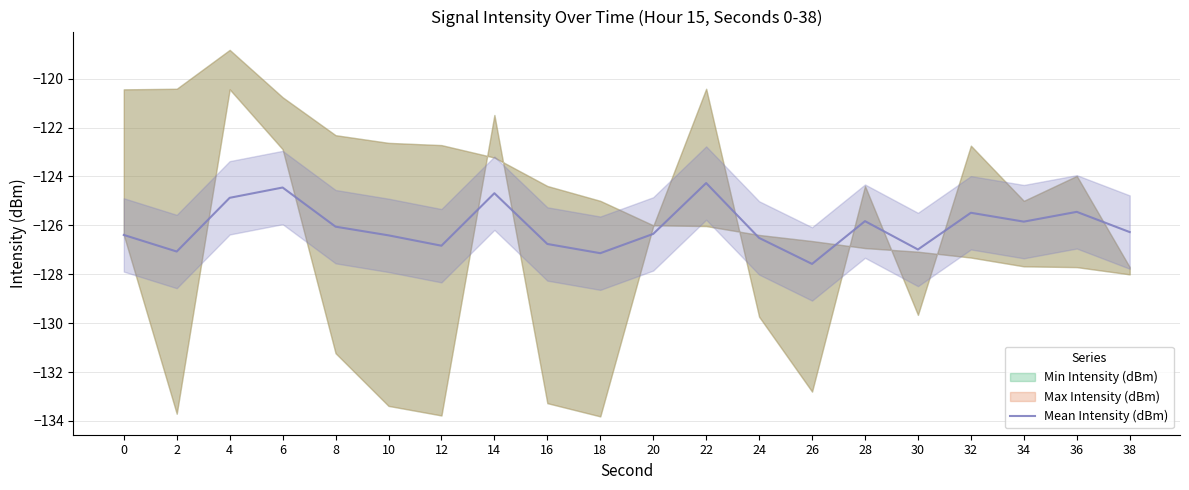

What is the maximum value shown in the chart?

-124.3